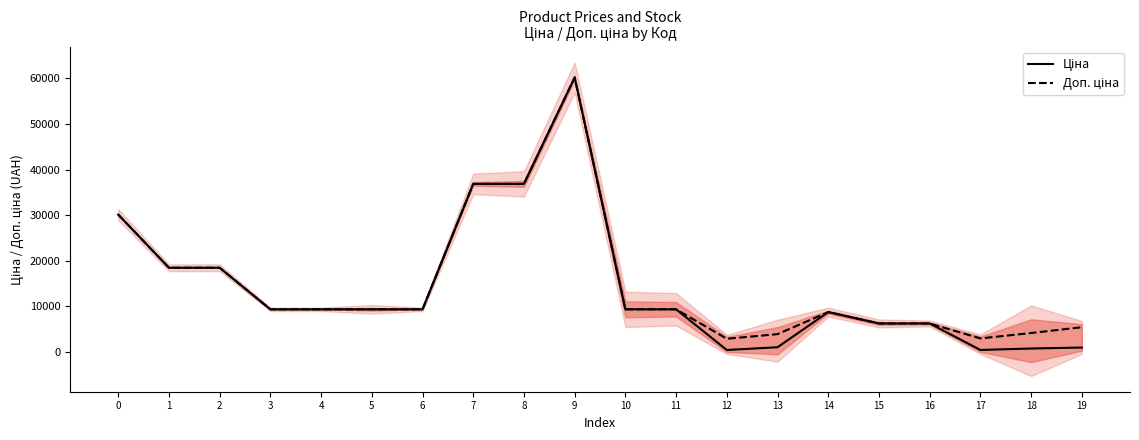

At which label does Ціна reach its minimum?

12